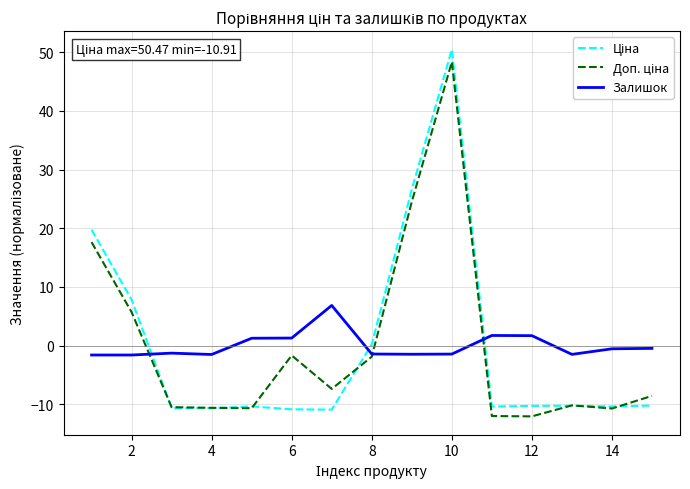

How many lines are shown in the chart?

3